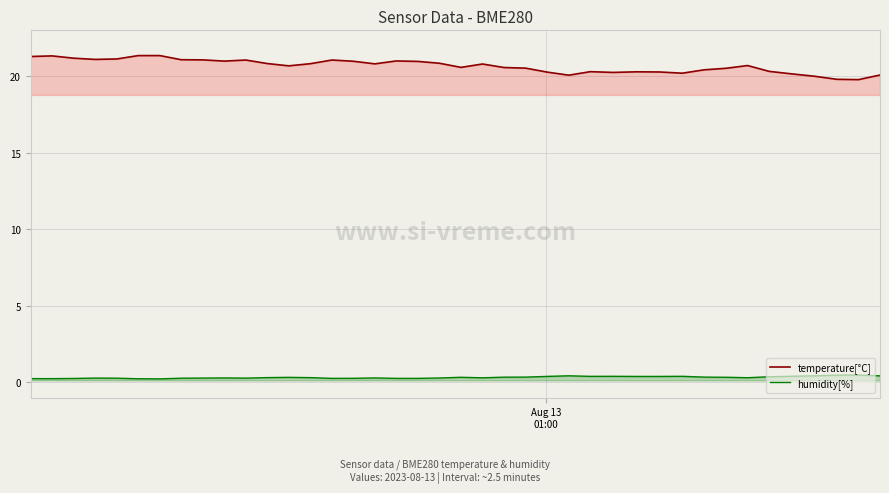

True or false: temperature[°C] and humidity[%] cross at least once.

False